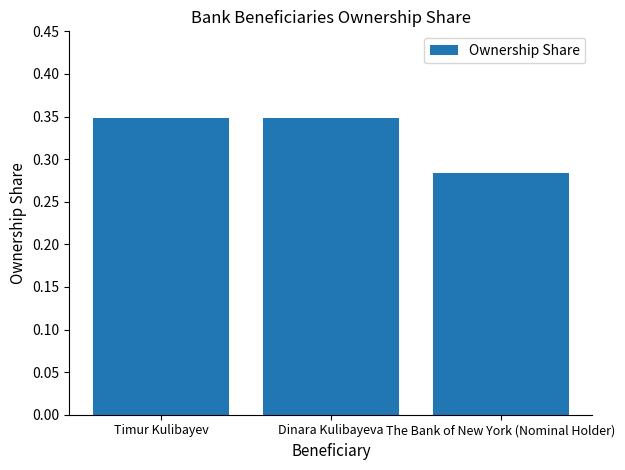

True or false: the data shows 0.6 at Timur Kulibayev.

False